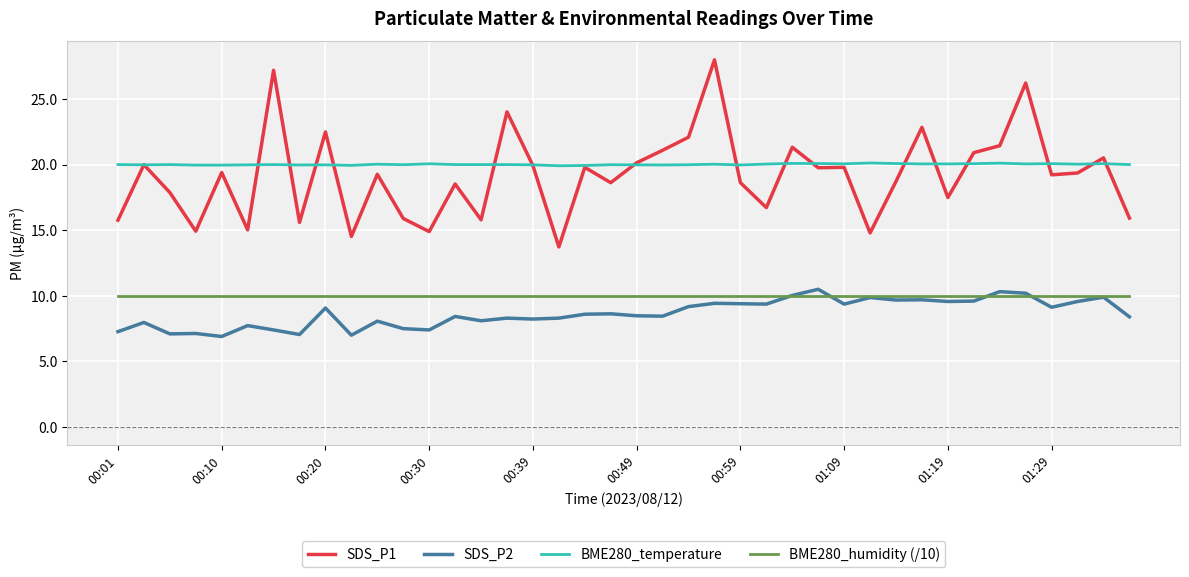

Rank the series by their maximum value, from lowest to highest.

BME280_humidity (/10), SDS_P2, BME280_temperature, SDS_P1